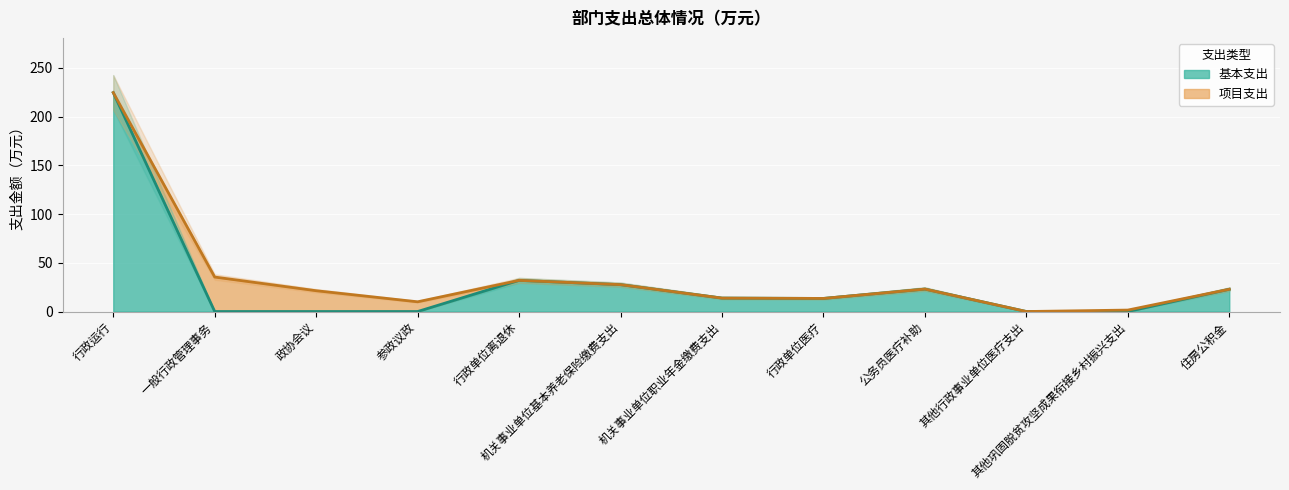

Which label corresponds to the largest value in the chart?

行政运行